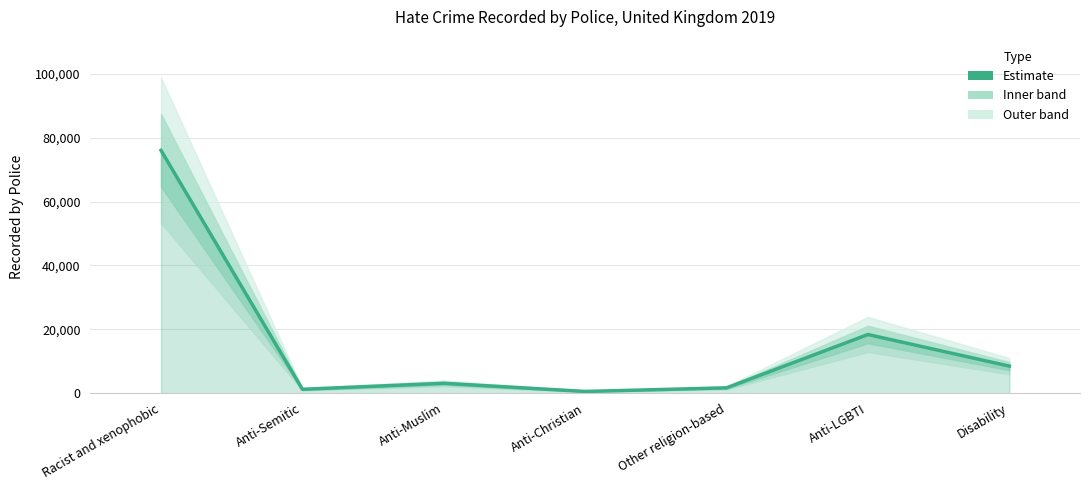

True or false: the data has more than 1 interior local peaks.

True